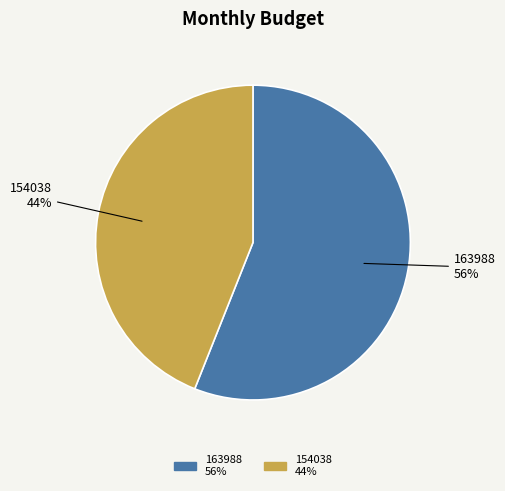

Rank the categories by value from lowest to highest.

154038, 163988